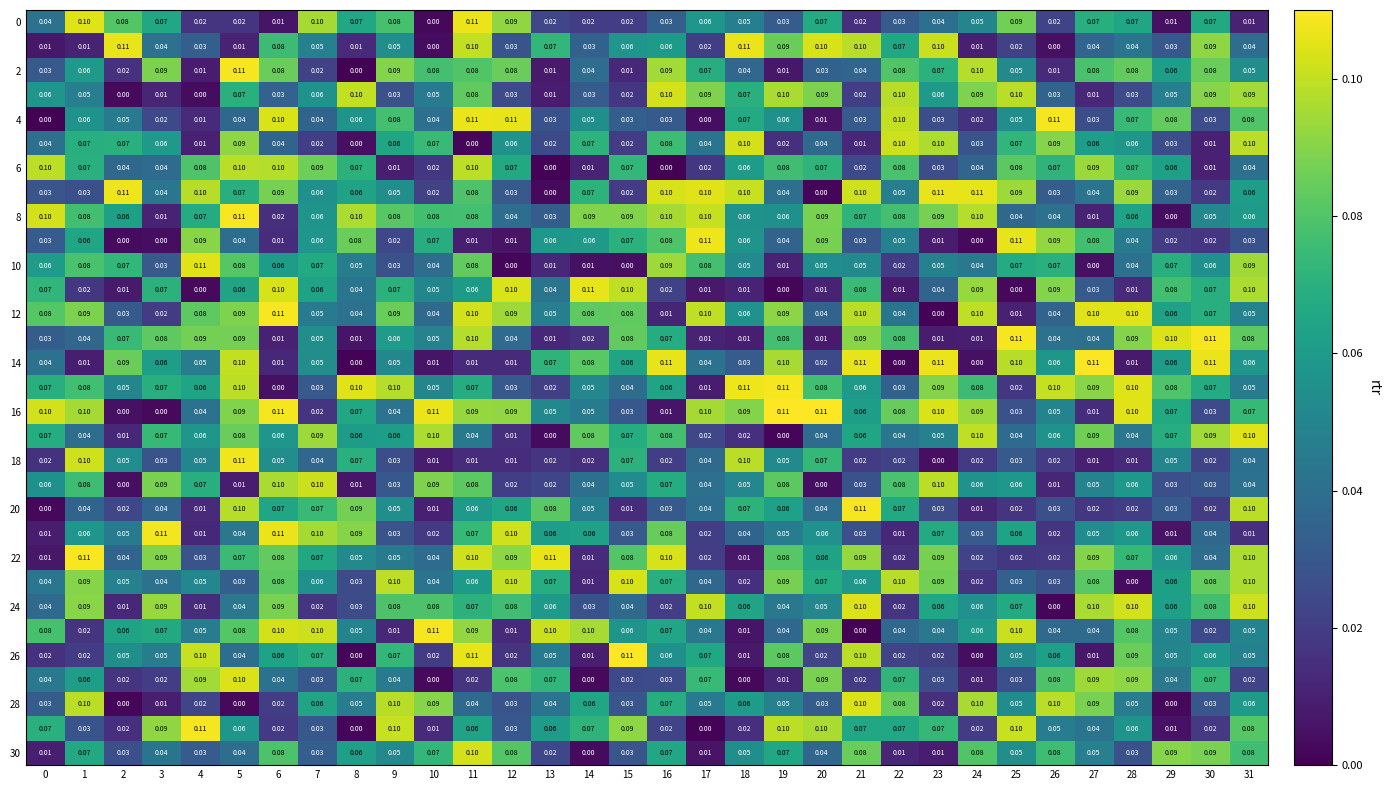

At how many categories does at least one series exceed 0?

32